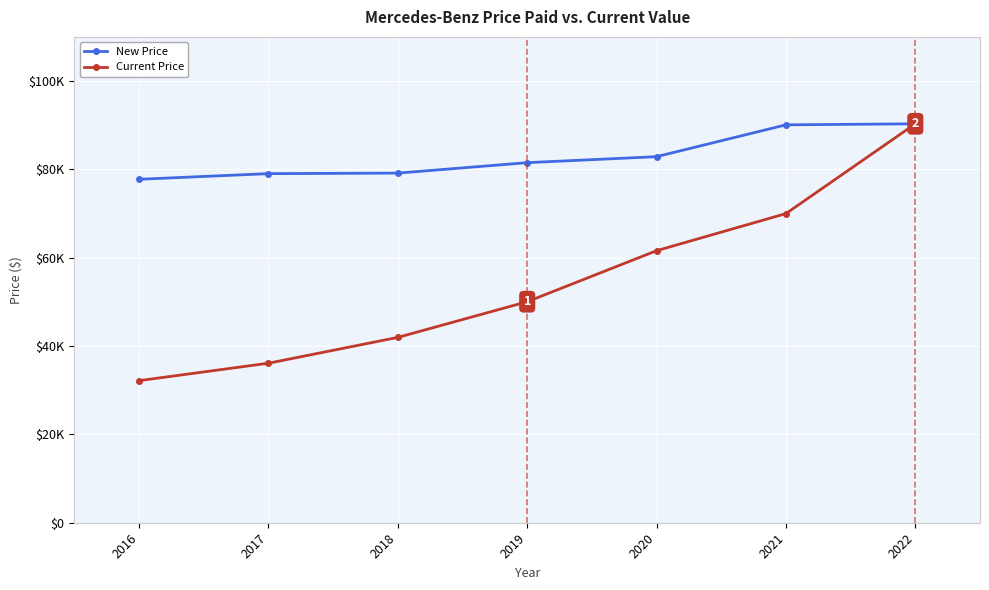

Which label corresponds to the smallest value in the chart?

2016